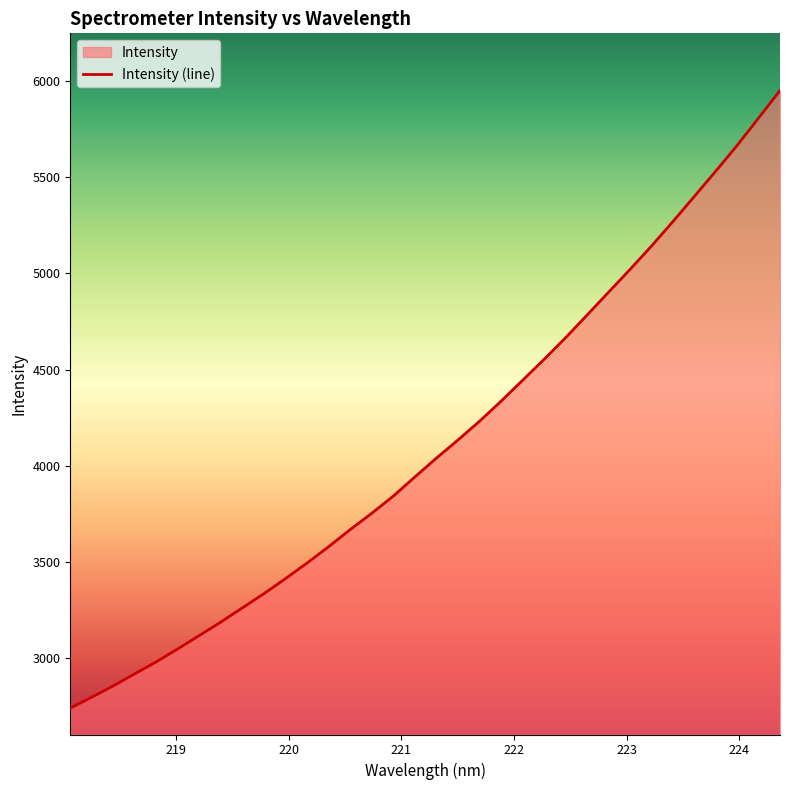

What is the difference between the maximum and minimum values?

3211.9